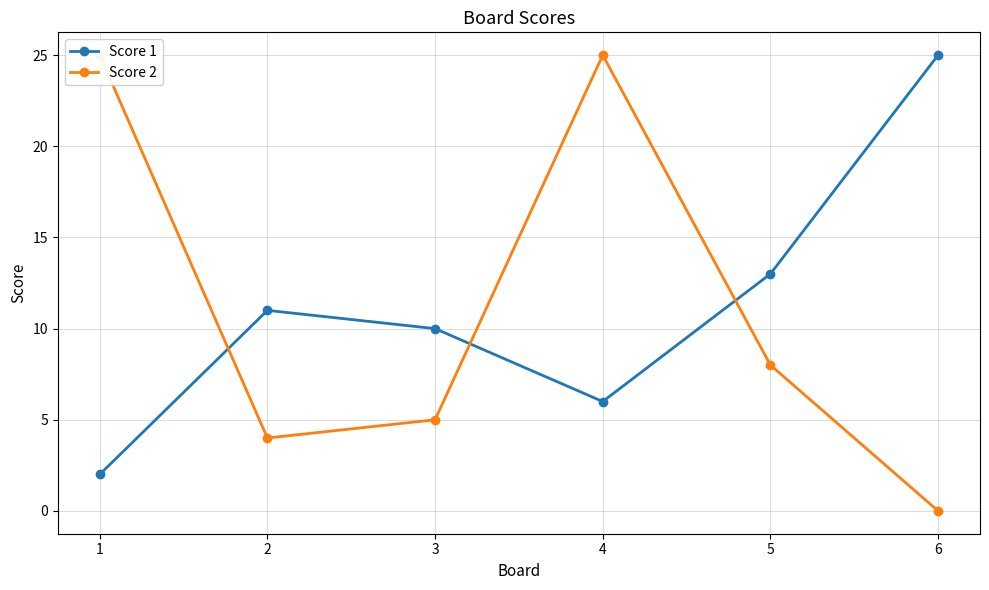

At how many categories does at least one series exceed 16?

3